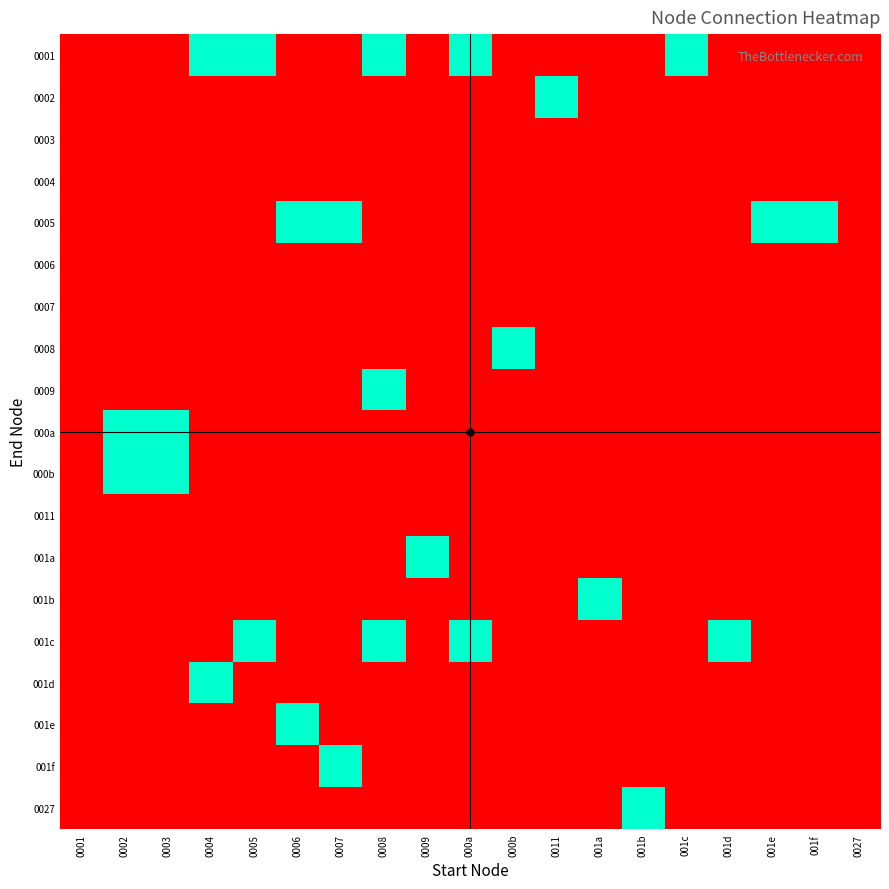

At how many categories does at least one series exceed 0?

17